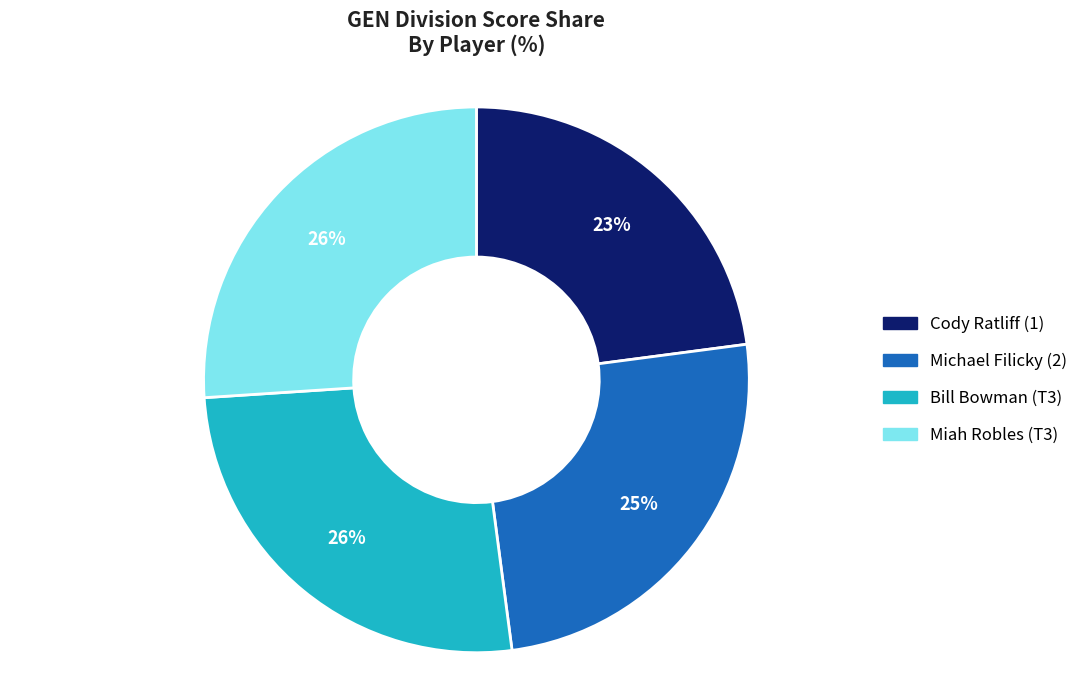

How many slices are in this pie chart?

4